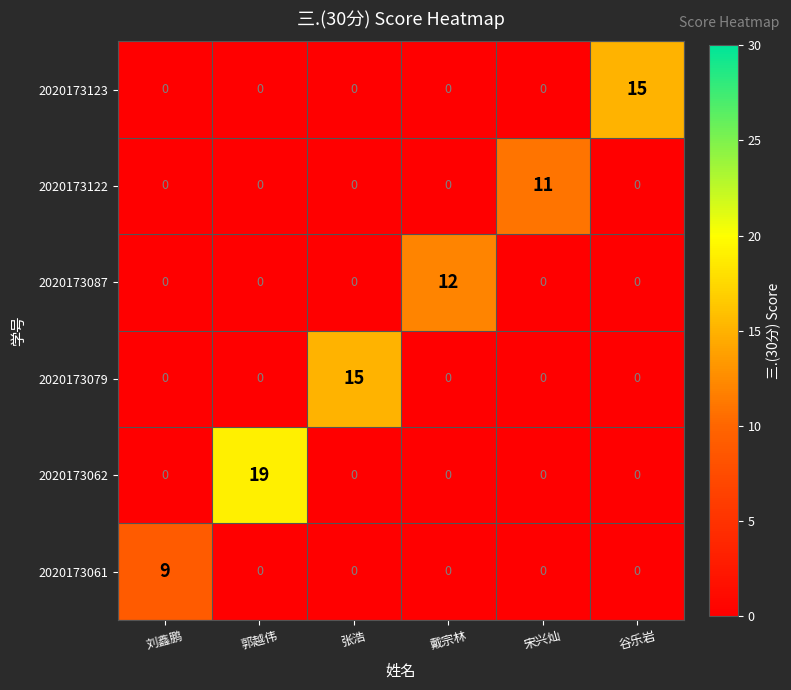

At which category is the sum across all series the highest?

郭越伟